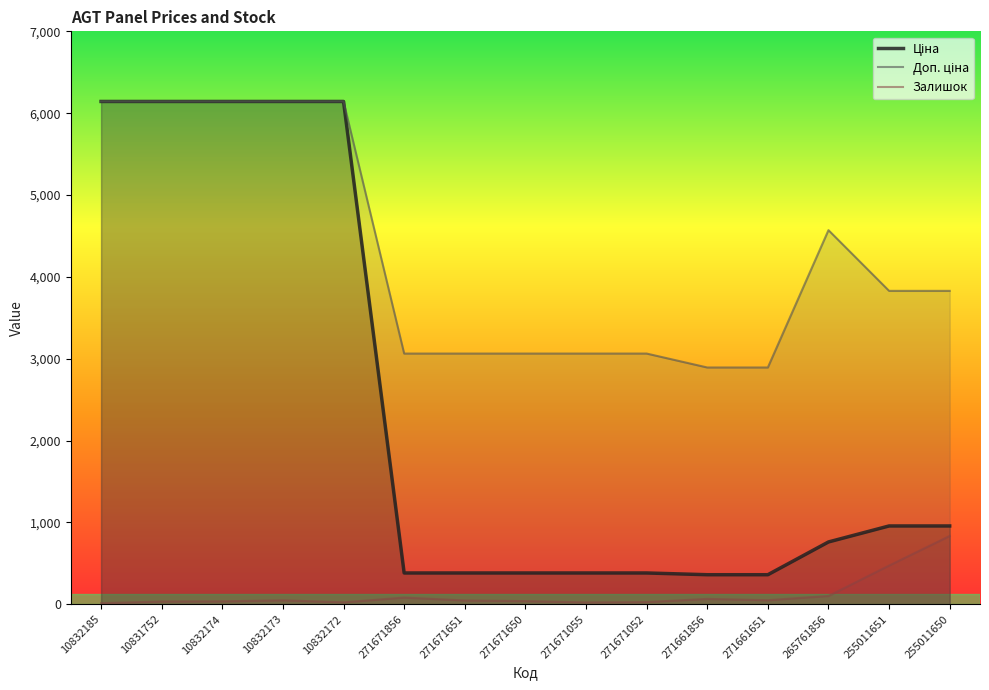

Which series changed the most between 10831752 and 271661651?

Ціна